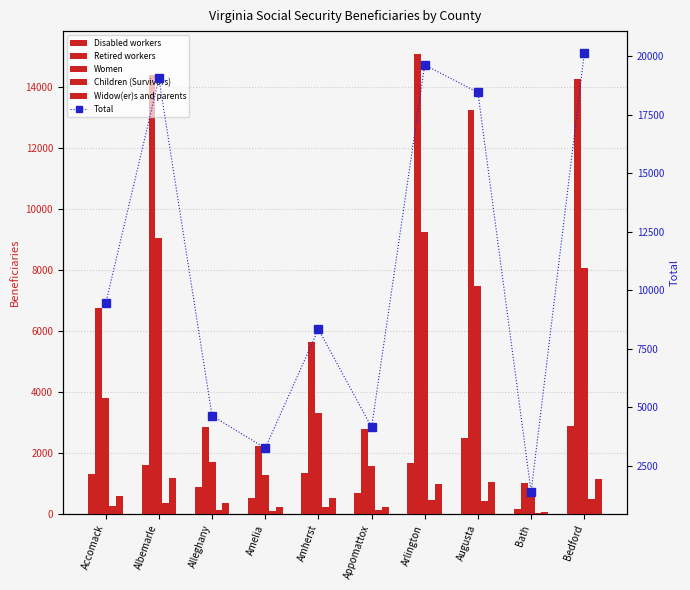

What is the difference between the highest and lowest values at Appomattox?

4015